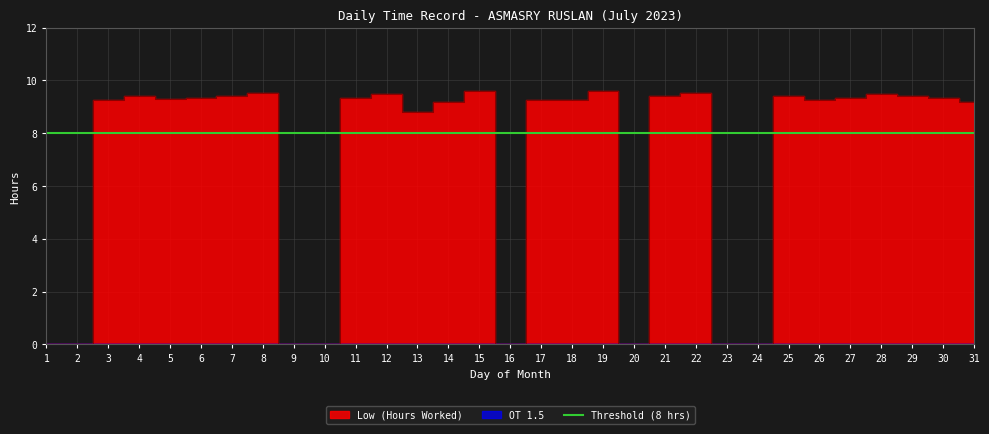

What is the difference between the maximum and minimum values in the Low (Hours Worked) series?

9.6